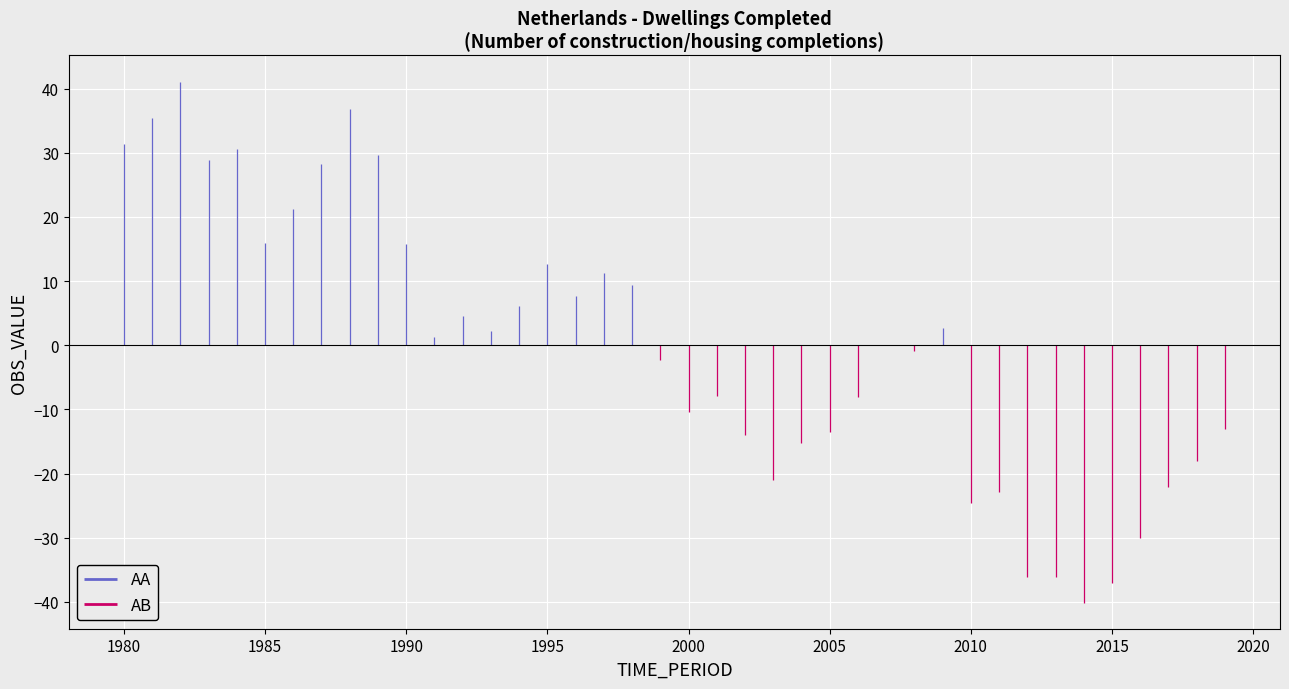

Is the value of AB at 1980 greater than the value of AA at 1980?

No